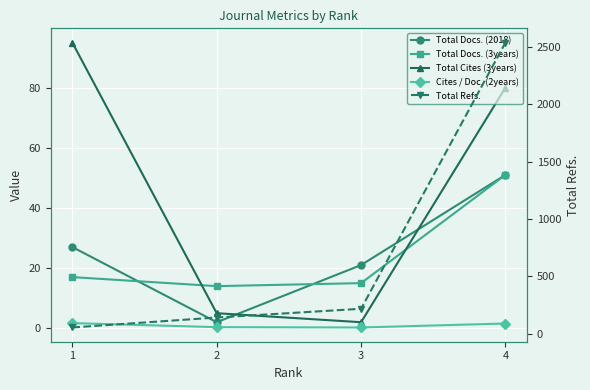

What is the total value across all series at 3?

255.2